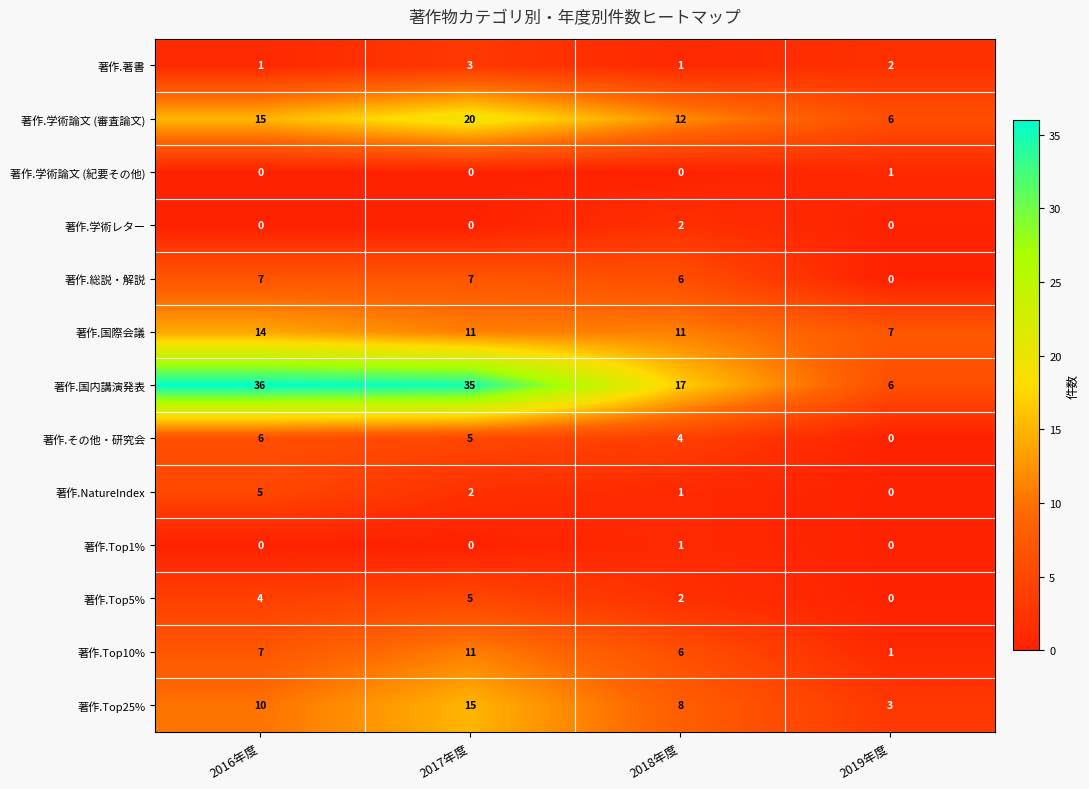

At which category is the sum across all series the highest?

2017年度